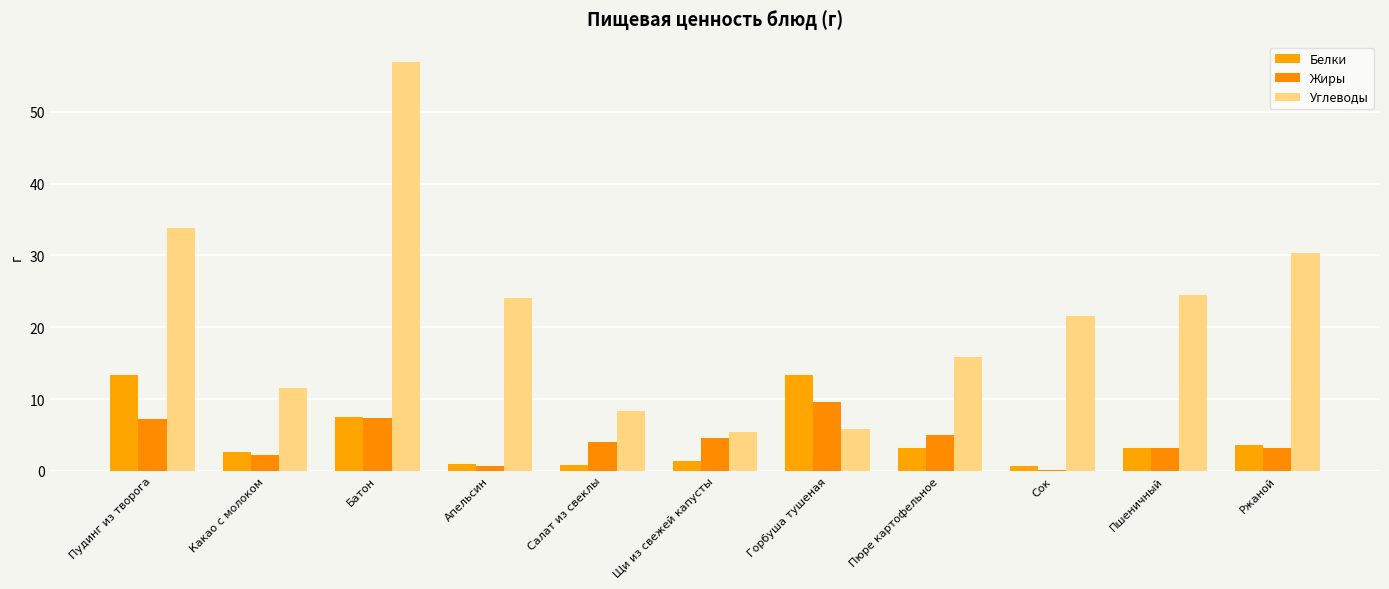

Count the number of categories in the chart.

11